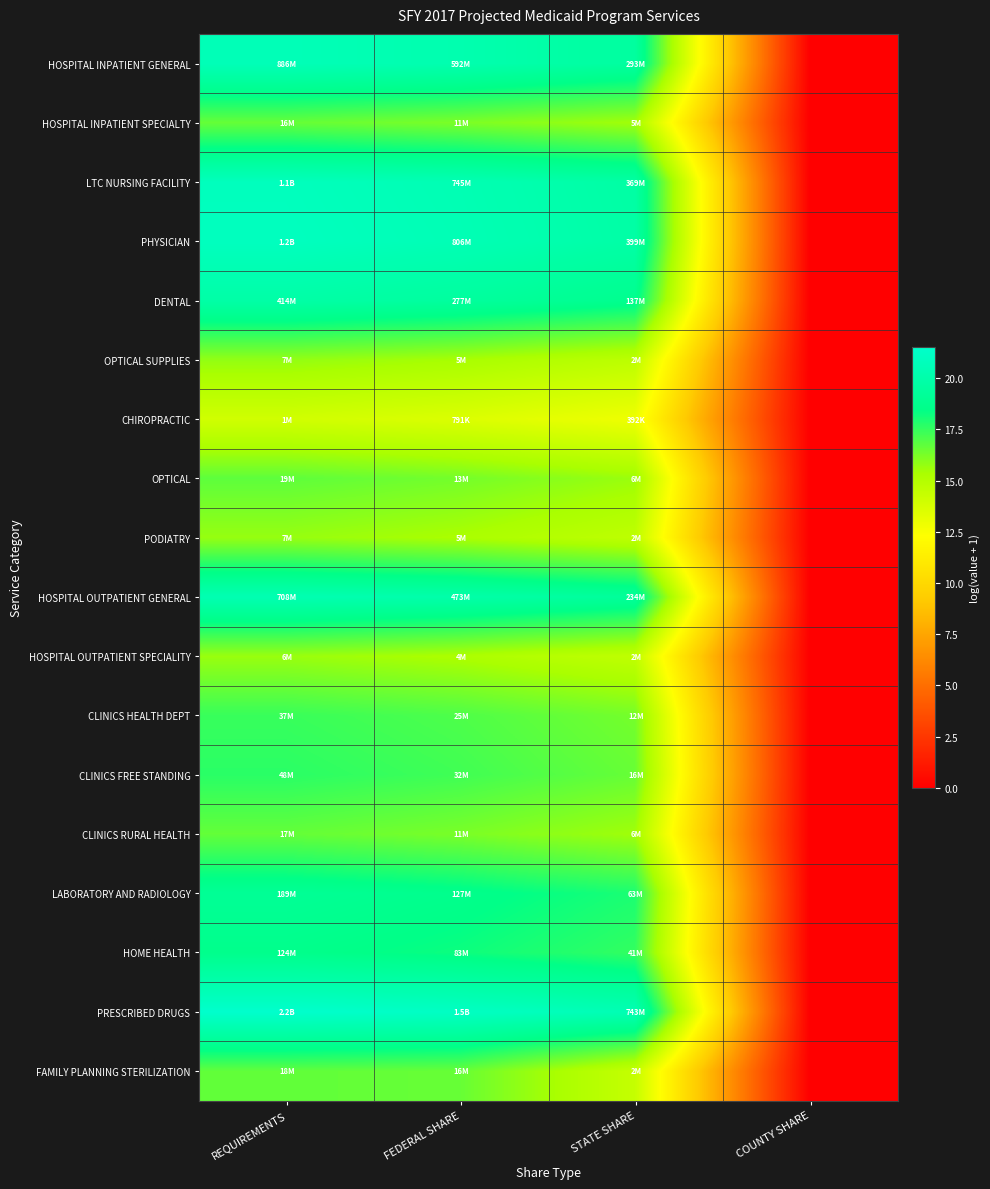

What is the difference between the highest and lowest values at FEDERAL SHARE?

7.5